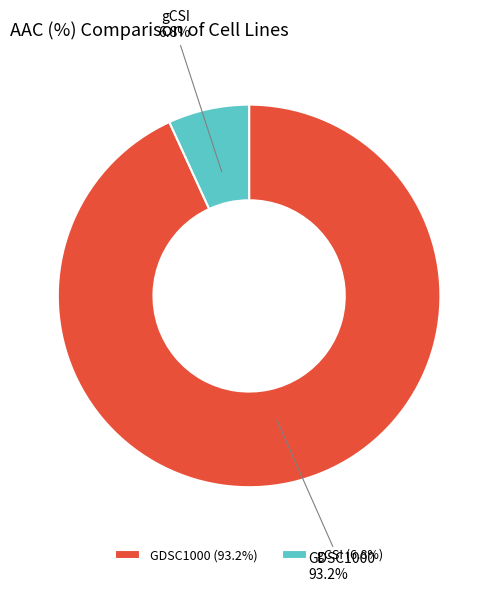

Which has a higher value, gCSI or GDSC1000?

GDSC1000